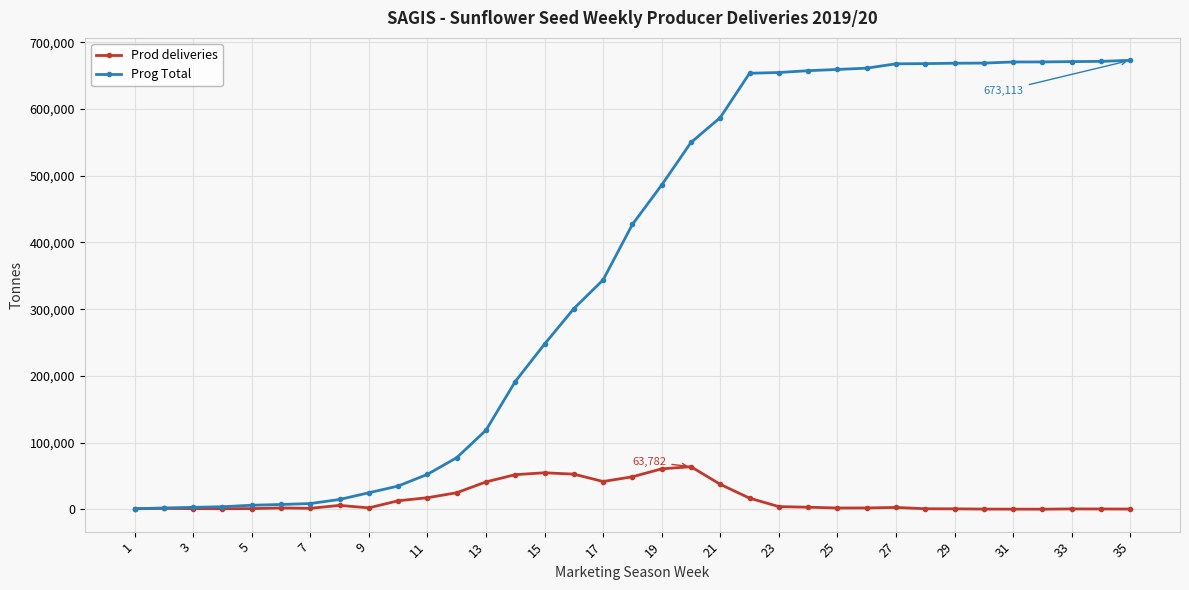

What is the average value of the Prod deliveries series?

15862